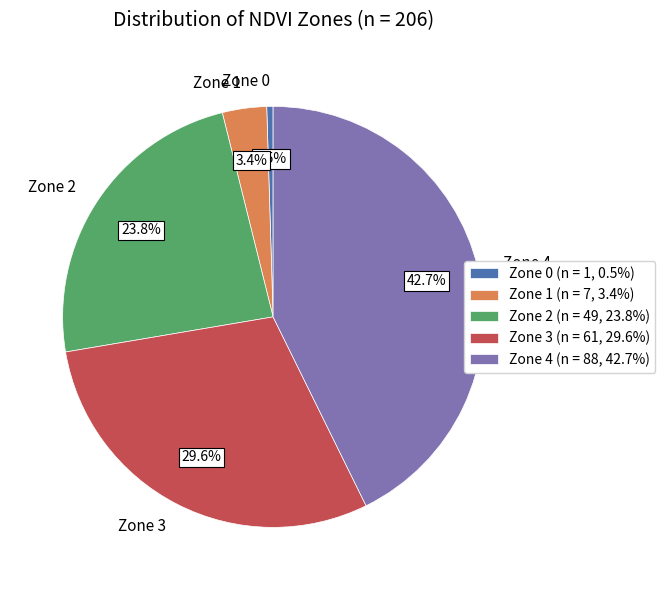

To the nearest percent, what portion does Zone 1 represent?

3%